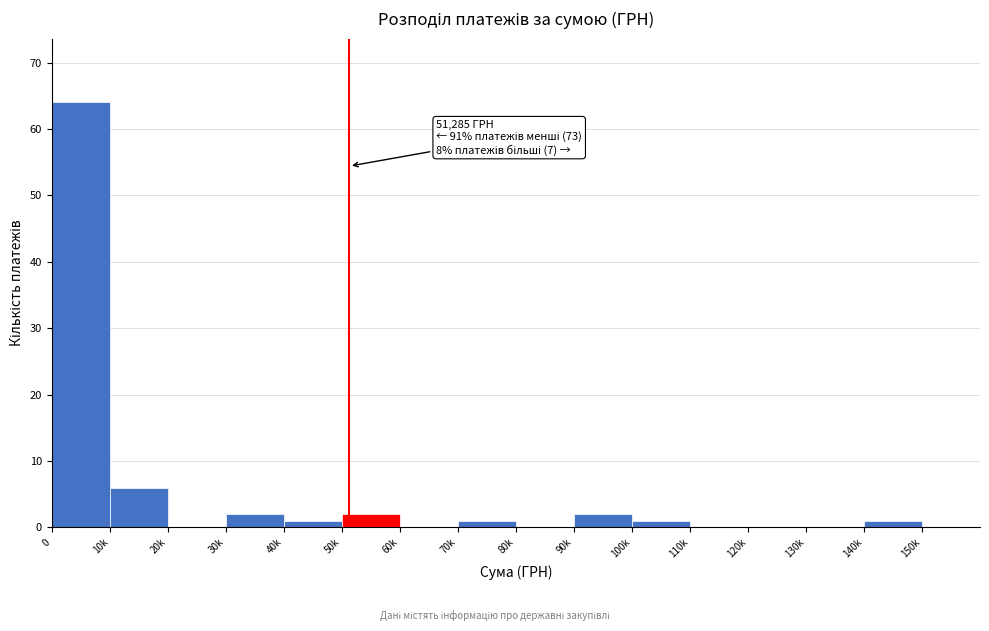

Reading left to right, extract all data points from this chart.

0=64	10k=6	20k=0	30k=2	40k=1	50k=2	60k=0	70k=1	80k=0	90k=2	100k=1	110k=0	120k=0	130k=0	140k=1	150k=0